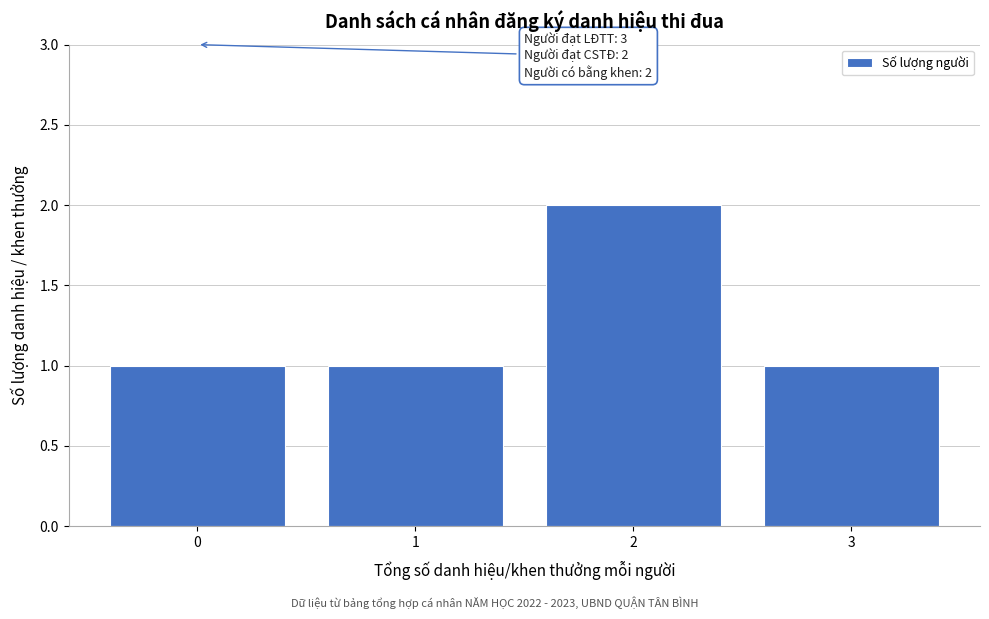

Reading left to right, what are all the values shown in this chart?

1	1	2	1